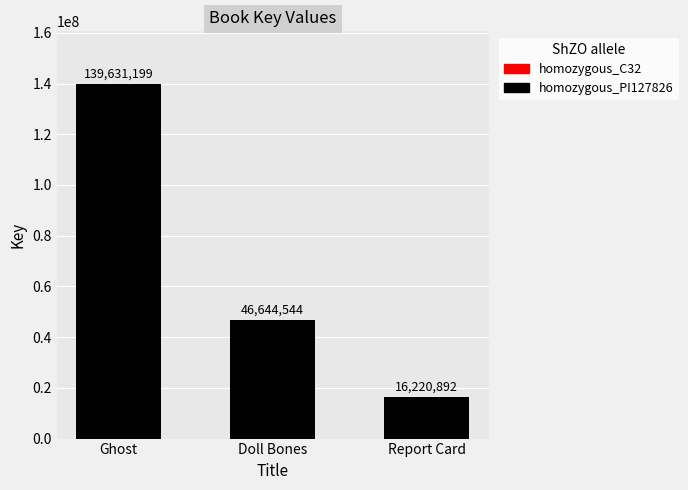

At which label does the data first exceed 46644544?

Ghost